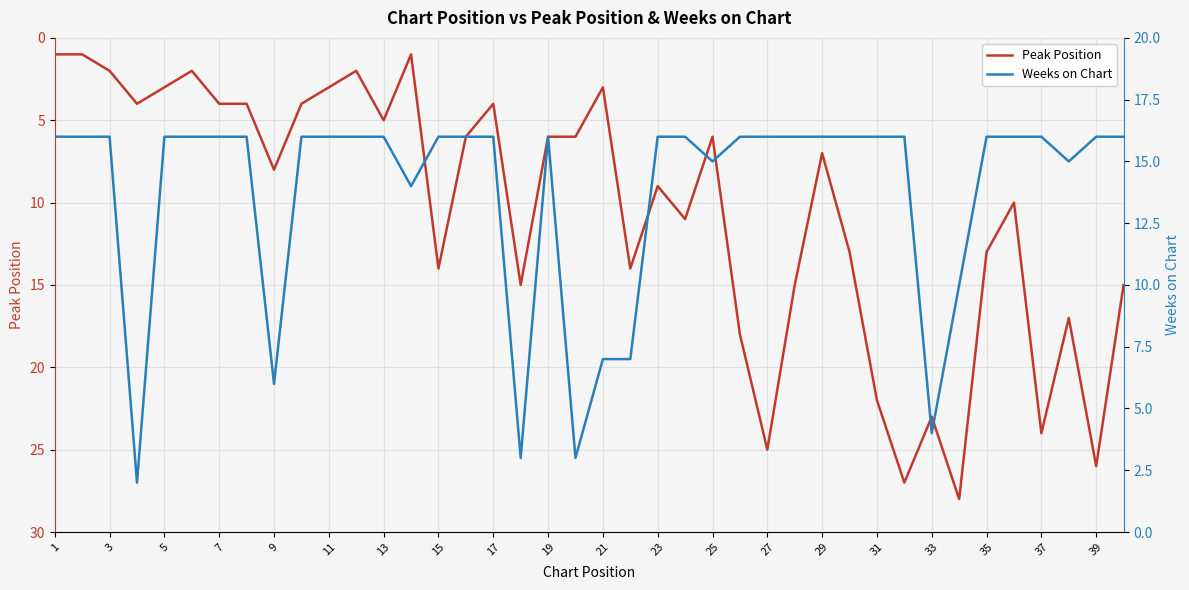

How many values in the Weeks on Chart series are below 16?

11